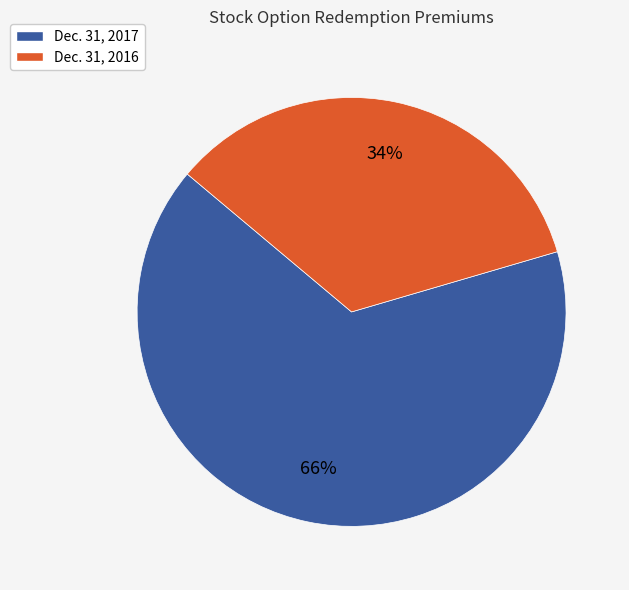

To the nearest percent, what percentage of the pie is Dec. 31, 2017?

66%